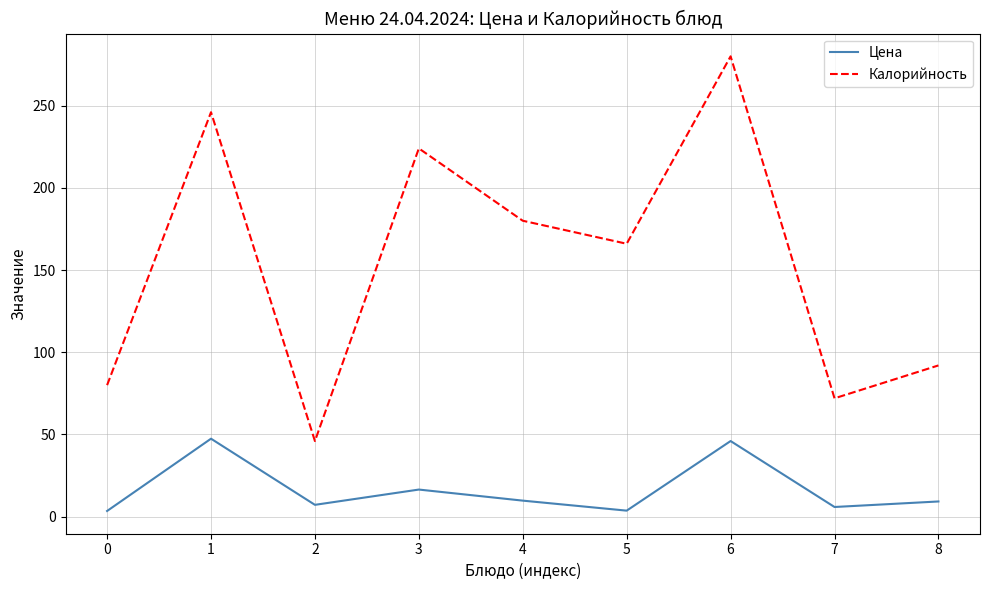

How many distinct data groups are displayed?

2